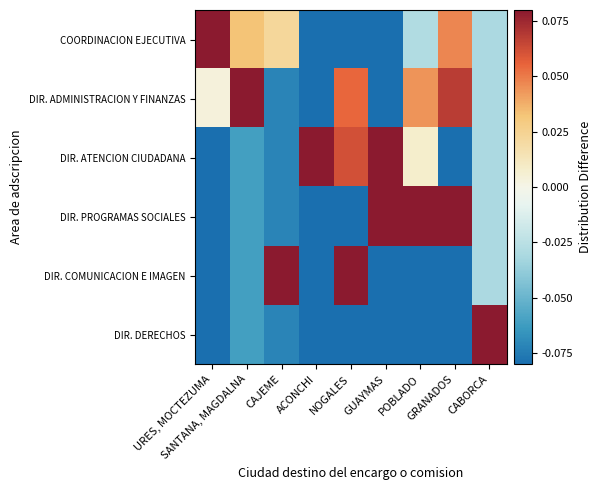

At which category is the sum across all series the highest?

CABORCA